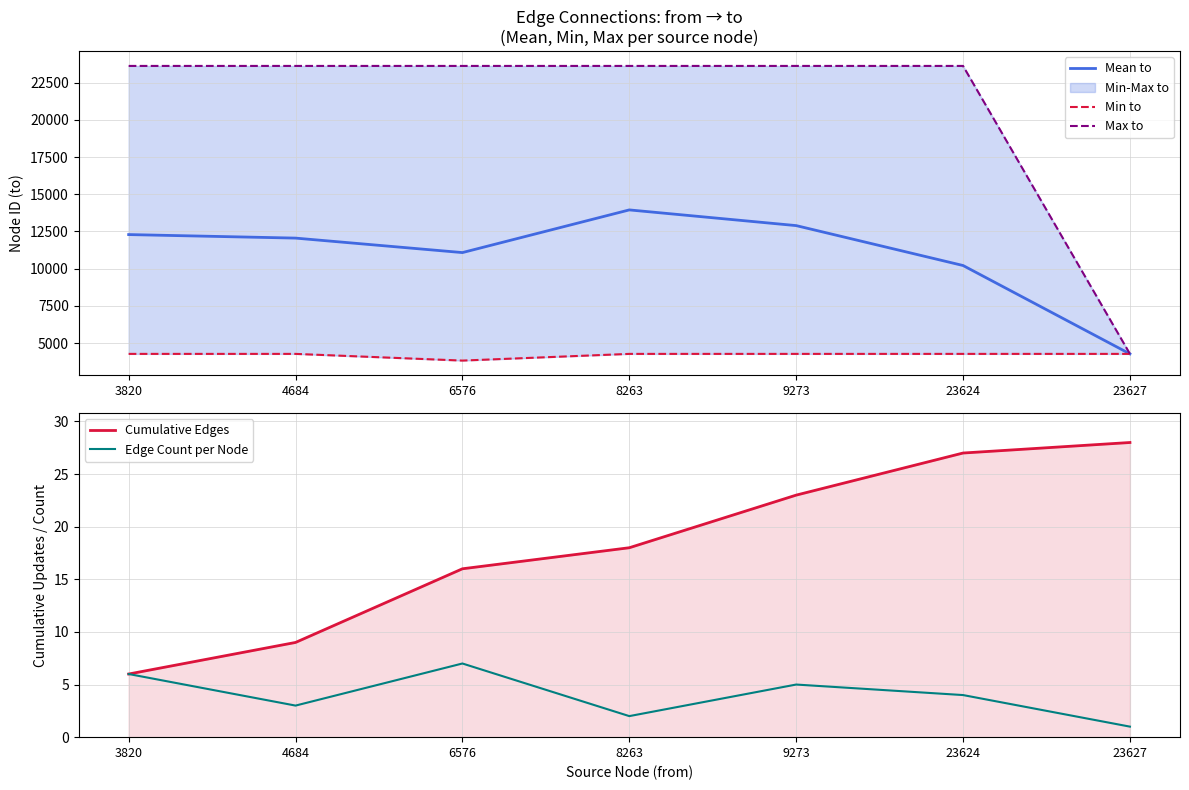

Reading right to left, what are all the values shown in this chart?

Mean to: 4270.0	10211.0	12893.6	13948.5	11080.1	12053.3	12290.2
Min to: 4270.0	4270.0	4270.0	4270.0	3820.0	4270.0	4270.0
Max to: 4270.0	23627.0	23627.0	23627.0	23627.0	23627.0	23627.0
Cumulative Edges: 28.0	27.0	23.0	18.0	16.0	9.0	6.0
Edge Count per Node: 1.0	4.0	5.0	2.0	7.0	3.0	6.0